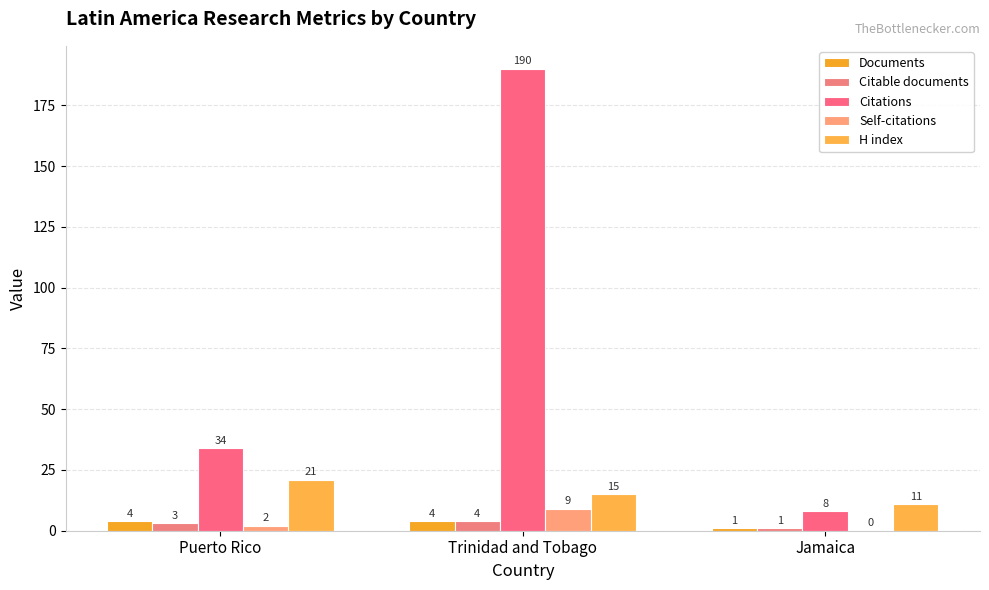

What is the label of the 3rd bar from the right?

Puerto Rico